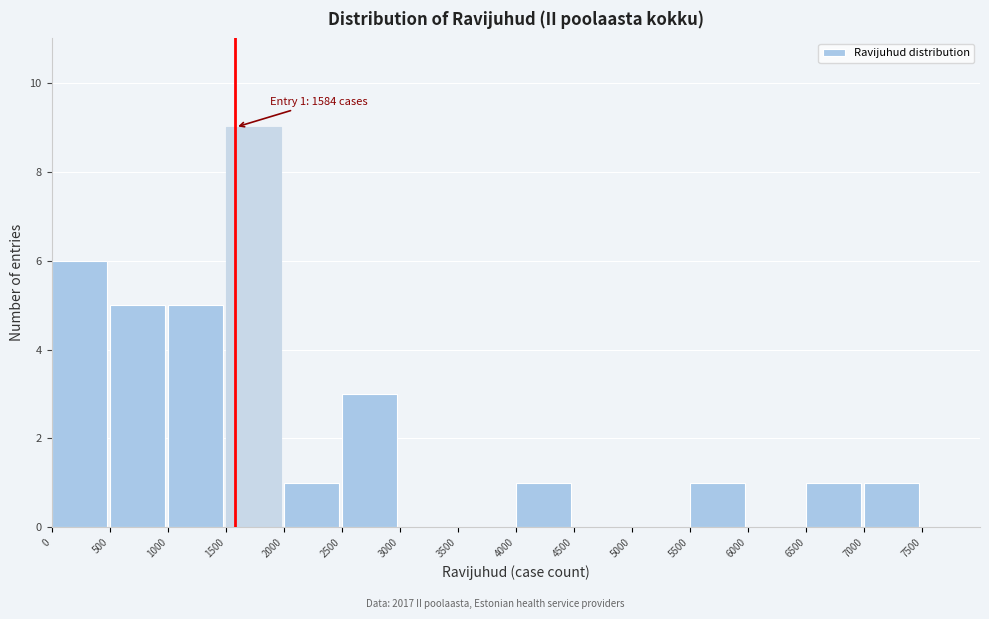

Which range on the x-axis has the tallest bar?

1500 to 2000